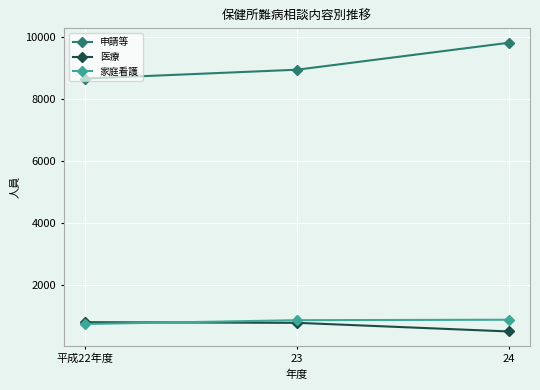

What is the total value across all series at 23?

10558